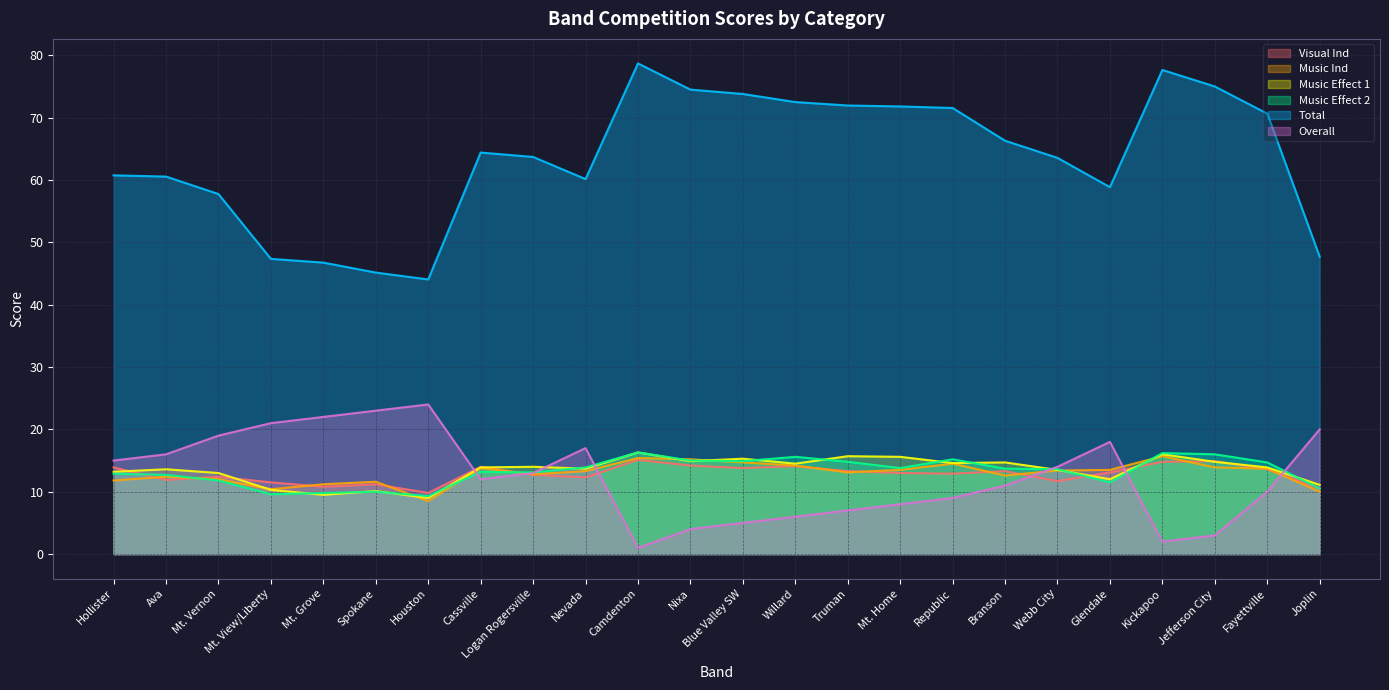

What is the label of the 3rd point from the left?

Mt. Vernon